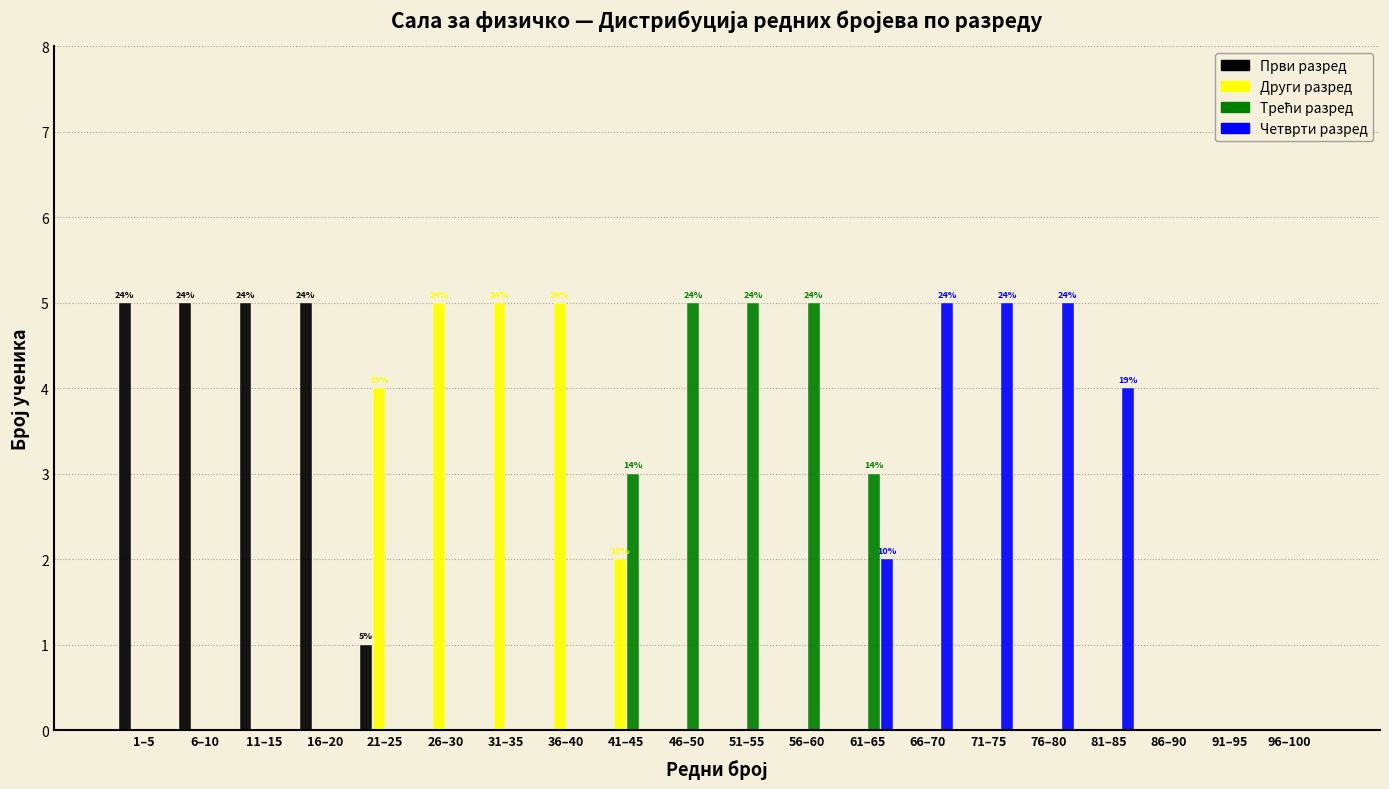

The Други разред series shows 0 at 16–20. True or false?

True